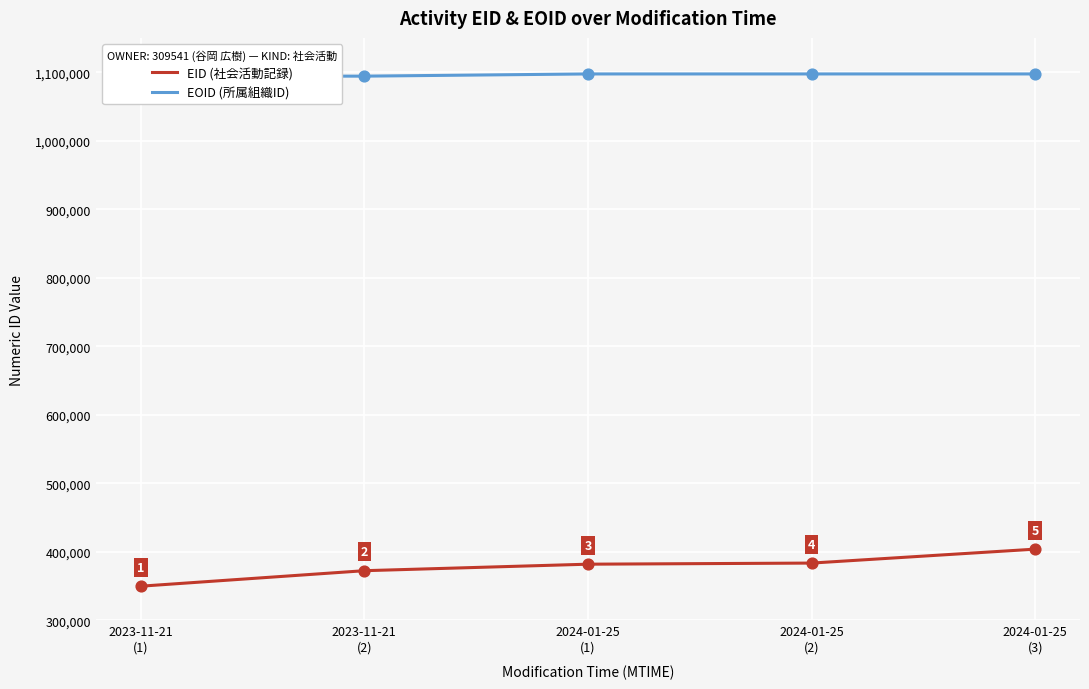

Which series has the largest range (max minus min)?

EID (社会活動記録)